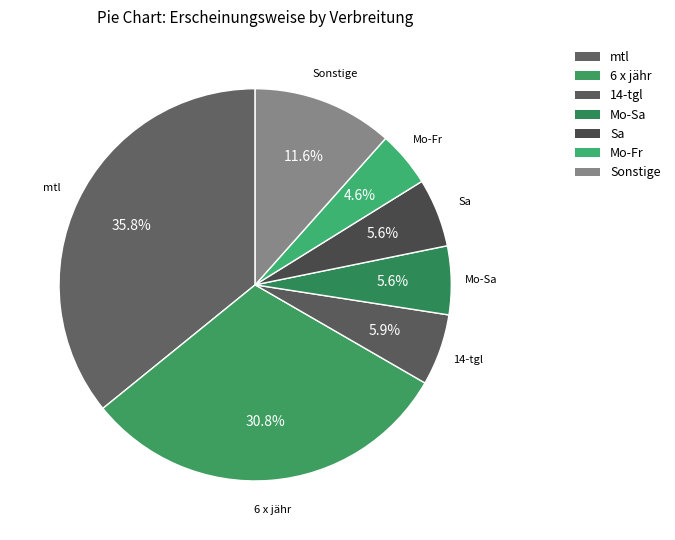

Count the number of slices in the pie.

7